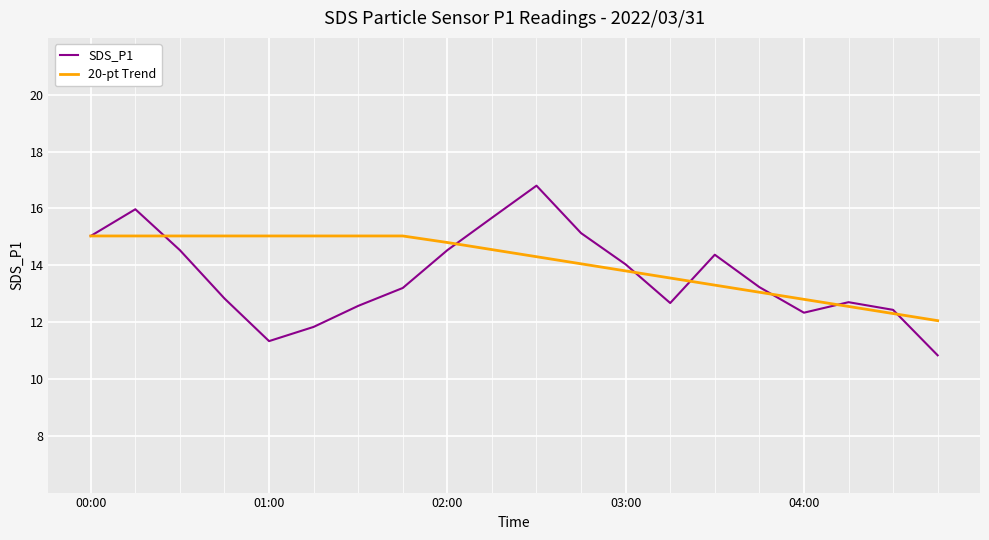

What is the sum of all SDS_P1 values?

272.0